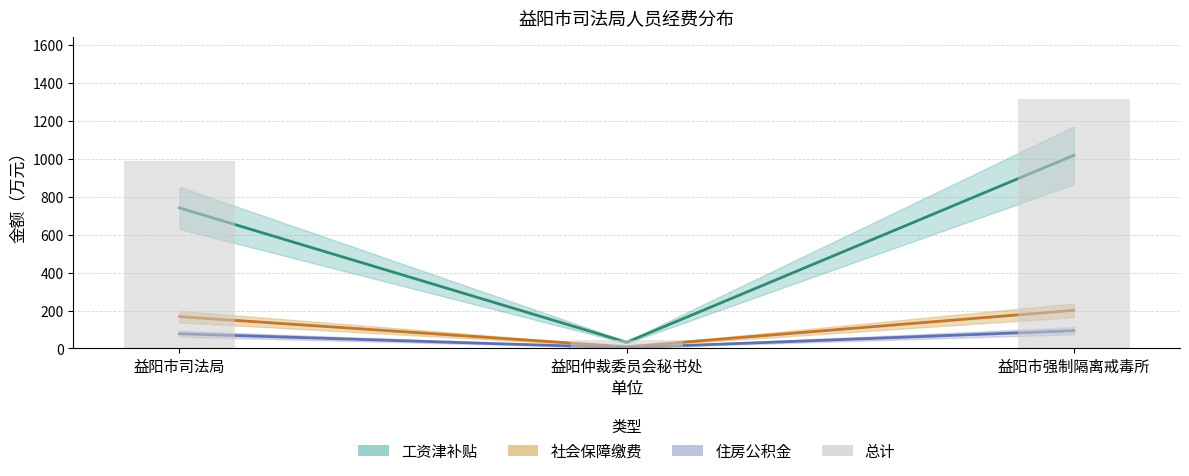

Count the number of categories in the chart.

3